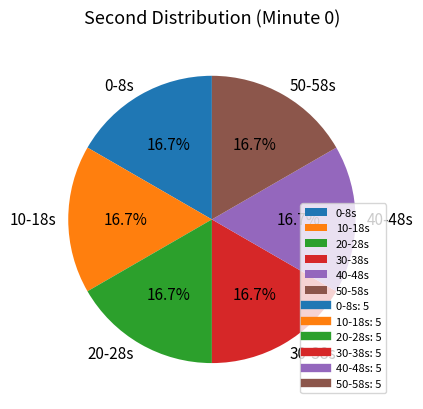

What is the ratio of the value at 0-8s to the value at 40-48s?

1.0